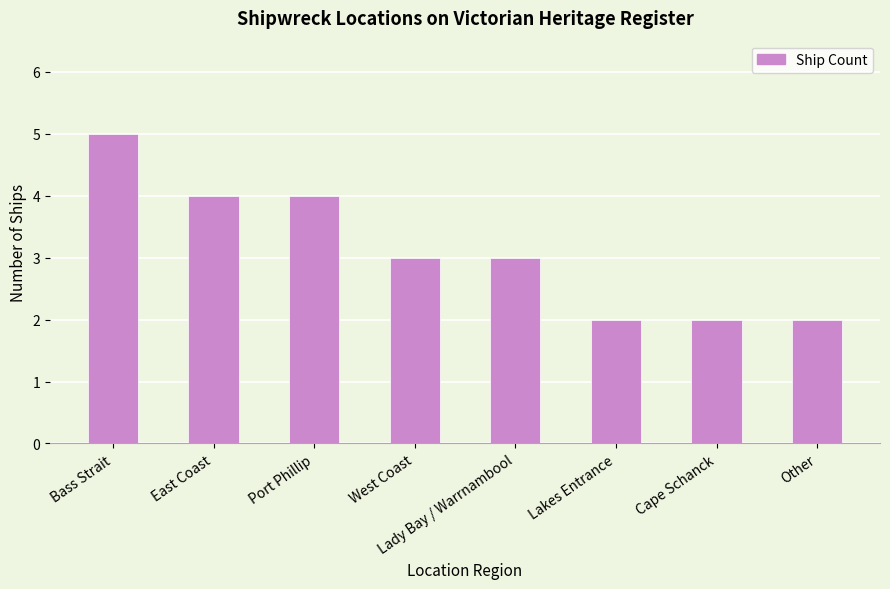

How many bars are there in total?

8